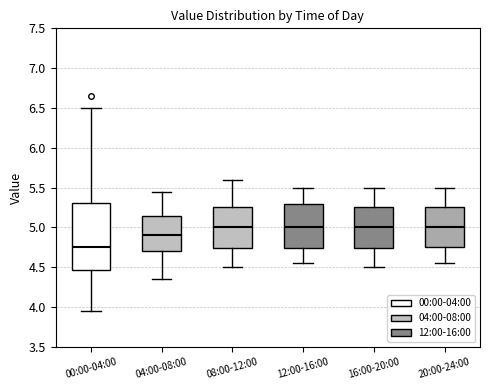

Which box has the lowest median line?

00:00-04:00